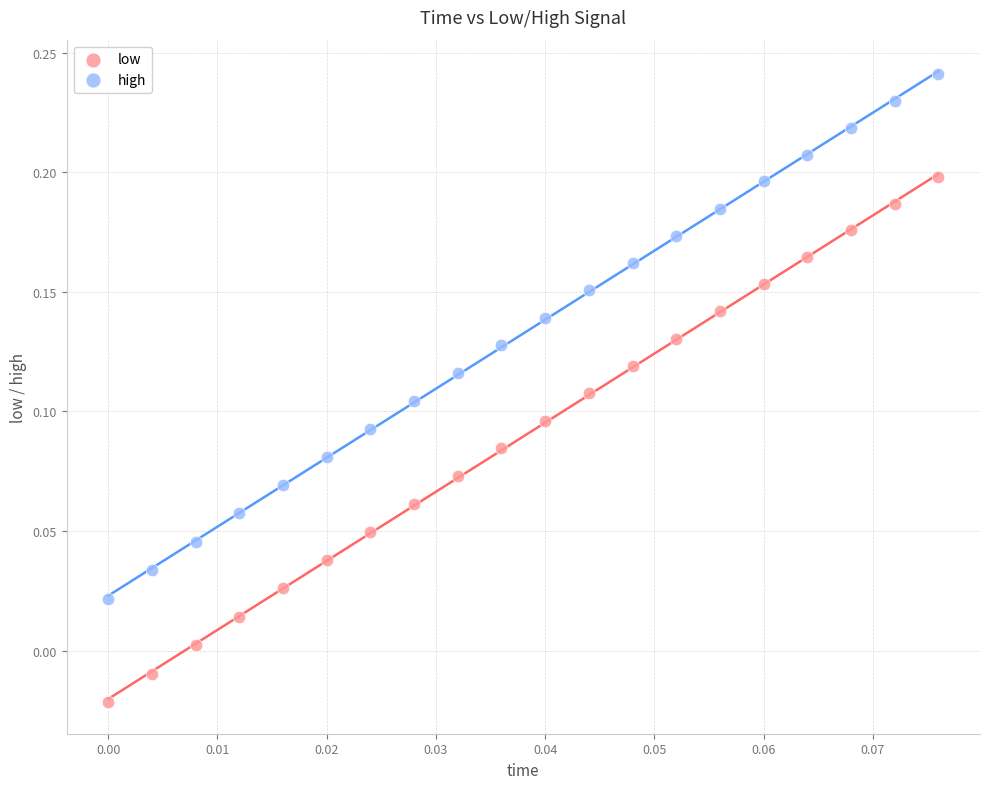

Which series contains the lowest Y value?

low